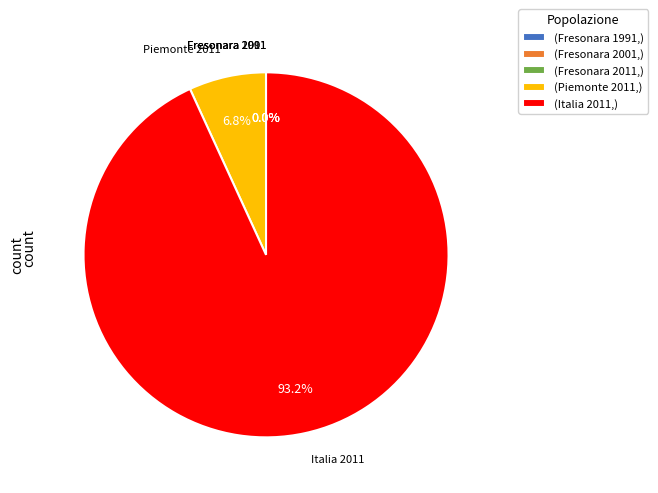

Which slice is the largest?

(Italia 2011,)